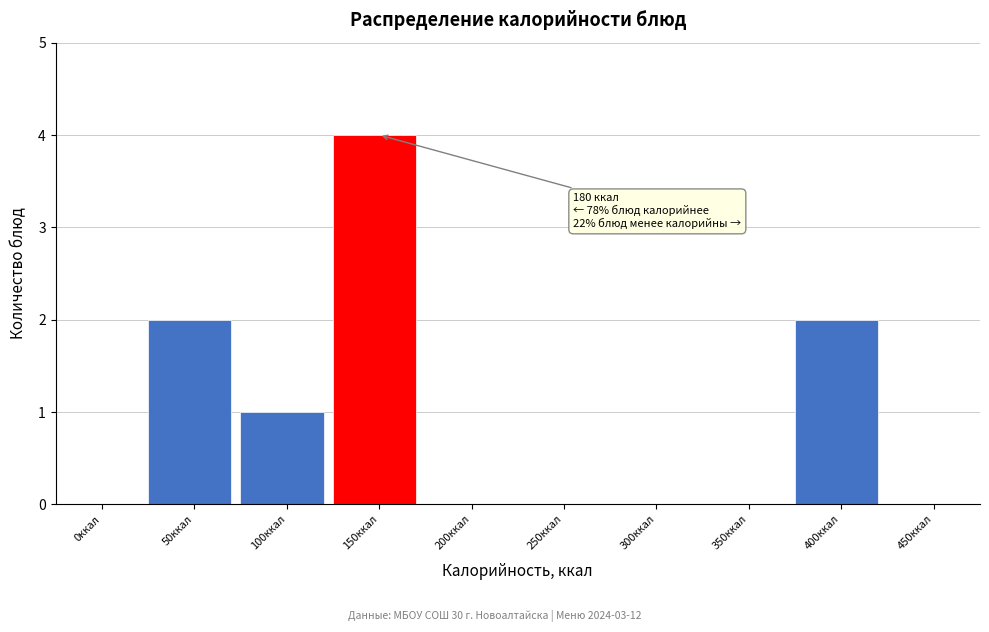

Reading right to left, what are all the values shown in this chart?

450ккал=0	400ккал=2	350ккал=0	300ккал=0	250ккал=0	200ккал=0	150ккал=4	100ккал=1	50ккал=2	0ккал=0